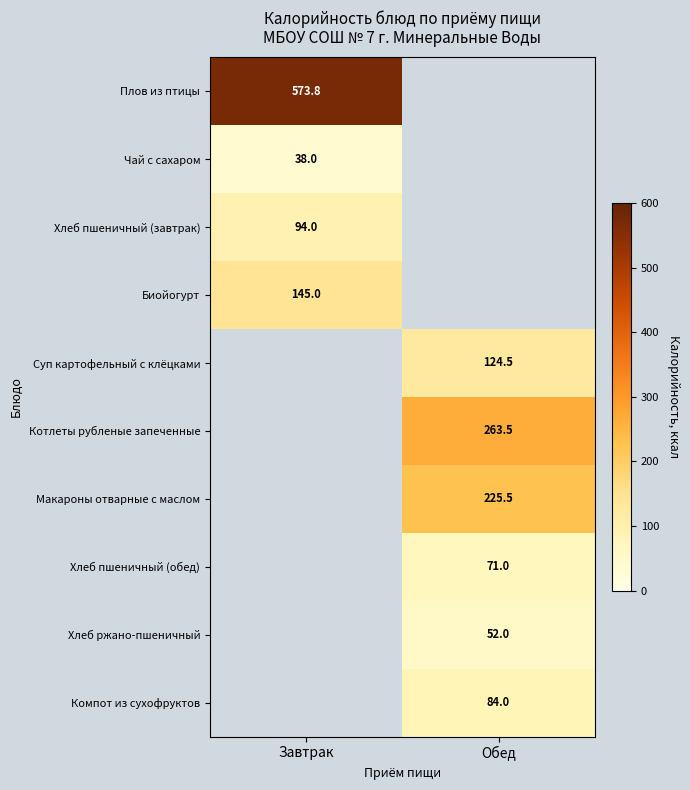

The value of Котлеты рубленые запеченные at Обед is 263.5. True or false?

True